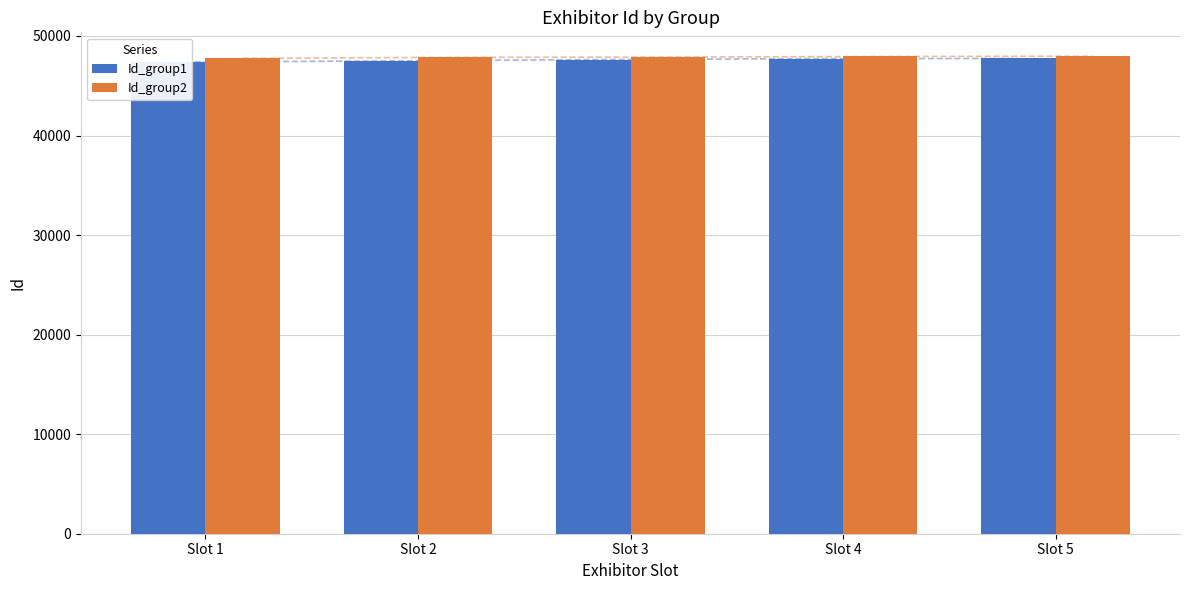

Where is Id_group2 nearest to the value 47860?

Slot 2